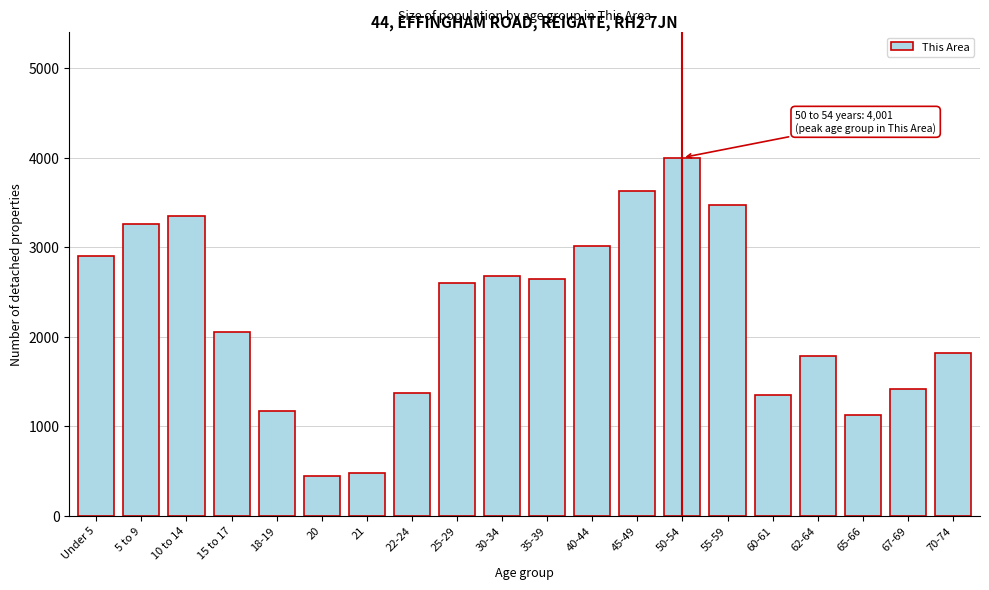

Reading left to right, transcribe all the data shown in this chart.

Under 5=2904	5 to 9=3254	10 to 14=3344	15 to 17=2051	18-19=1168	20=447	21=477	22-24=1373	25-29=2602	30-34=2673	35-39=2645	40-44=3016	45-49=3628	50-54=4001	55-59=3474	60-61=1348	62-64=1789	65-66=1128	67-69=1415	70-74=1820